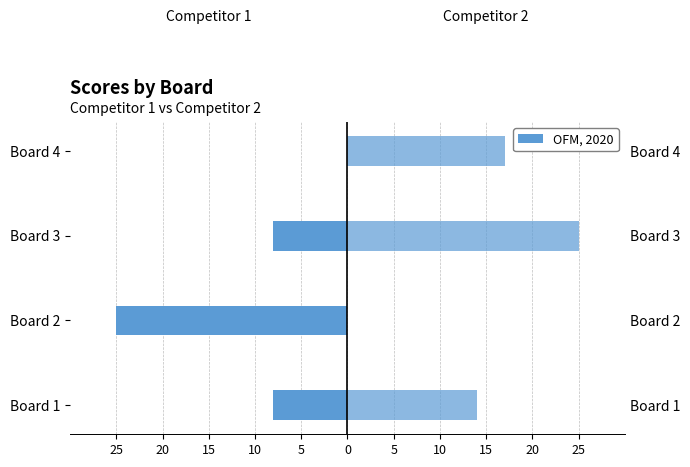

What is the value of the Score 2 bar at the 3rd from the left?

25